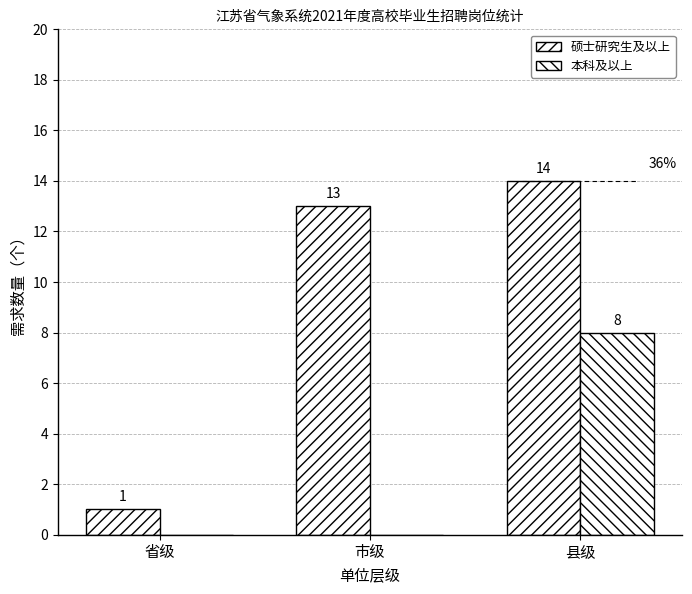

Reading right to left, transcribe all the data shown in this chart.

硕士研究生及以上: 县级=14	市级=13	省级=1
本科及以上: 县级=8	市级=0	省级=0